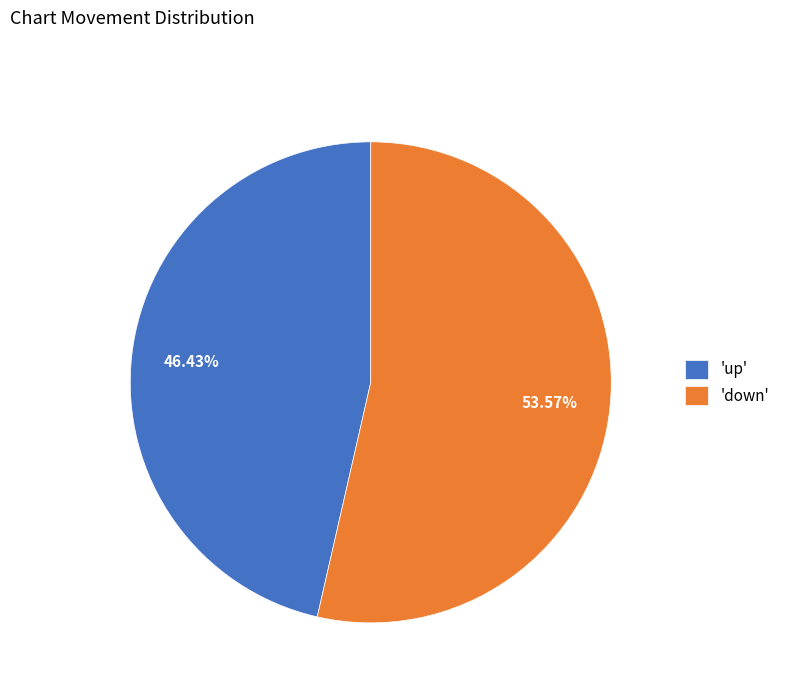

Approximately how many times larger is the value at 'up' compared to 'down'?

0.9